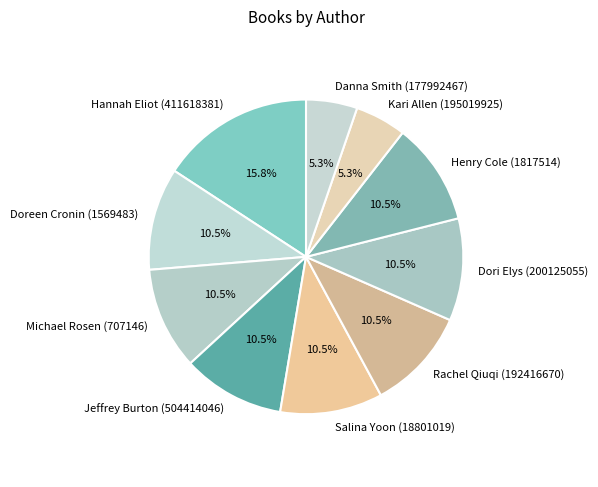

Which slice is the largest?

Hannah Eliot (411618381)